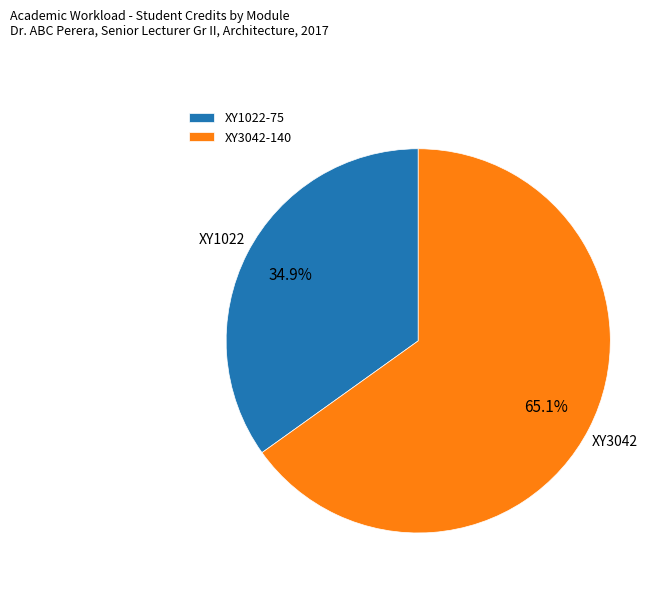

Is there a majority slice in this chart?

Yes